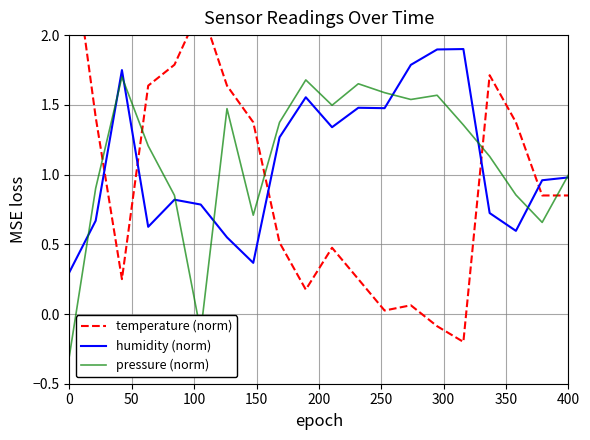

The value of pressure (norm) at 400 is 0.5. True or false?

False